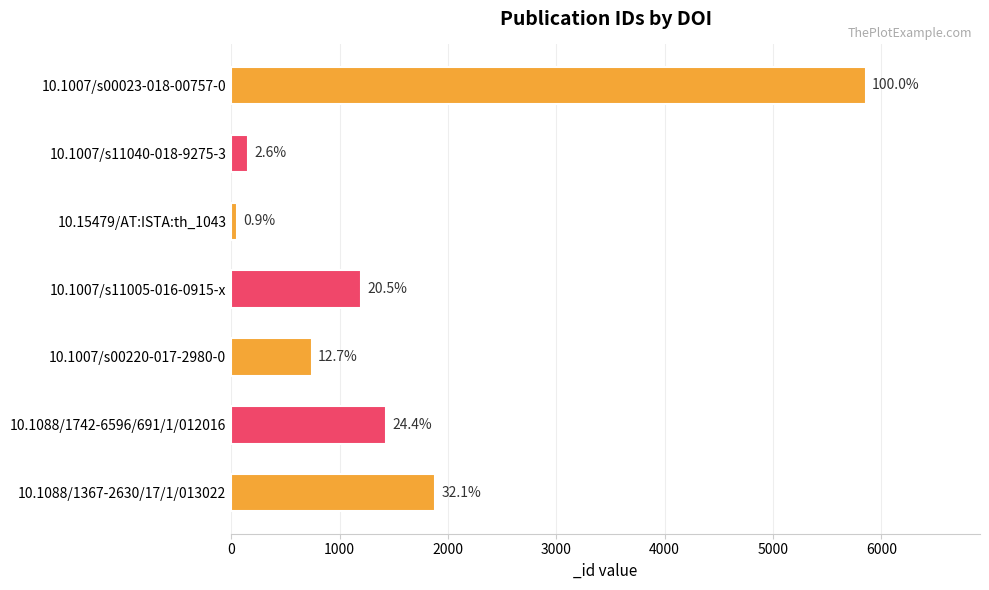

What is the average value?

1616